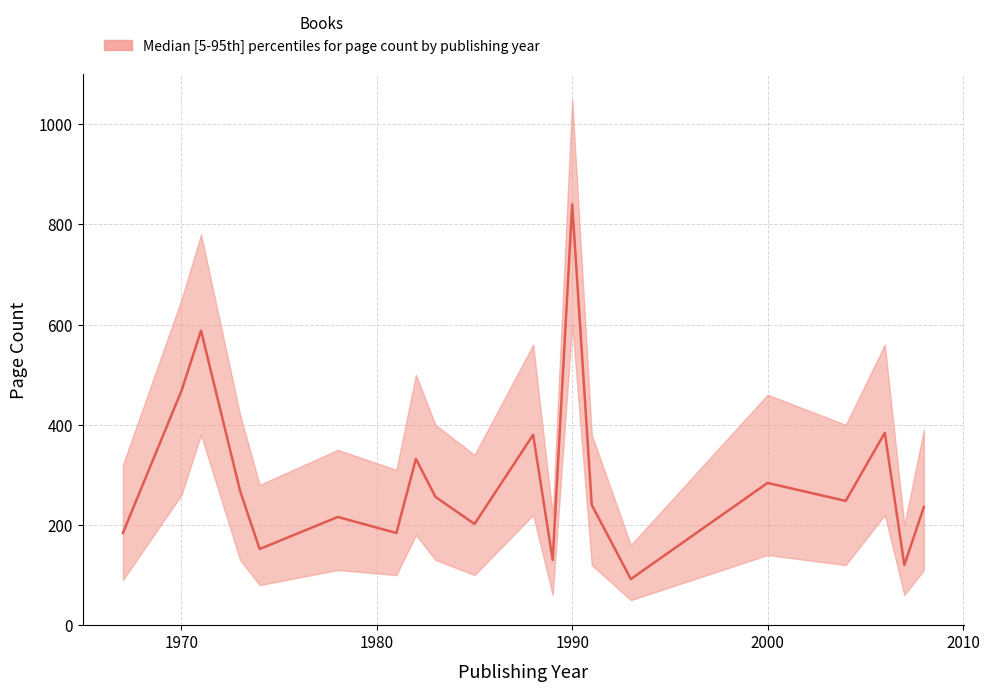

Reading left to right, what are all the values shown in this chart?

median: 1967=184	1970=468	1971=588	1973=268	1974=152	1978=216	1981=184	1982=332	1983=256	1985=202	1988=380	1989=130	1990=840	1991=240	1993=92	2000=284	2004=248	2006=384	2007=120	2008=236
upper: 1967=320	1970=650	1971=780	1973=420	1974=280	1978=350	1981=310	1982=500	1983=400	1985=340	1988=560	1989=220	1990=1050	1991=380	1993=160	2000=460	2004=400	2006=560	2007=200	2008=390
lower: 1967=90	1970=260	1971=380	1973=130	1974=80	1978=110	1981=100	1982=180	1983=130	1985=100	1988=220	1989=60	1990=600	1991=120	1993=50	2000=140	2004=120	2006=220	2007=60	2008=110